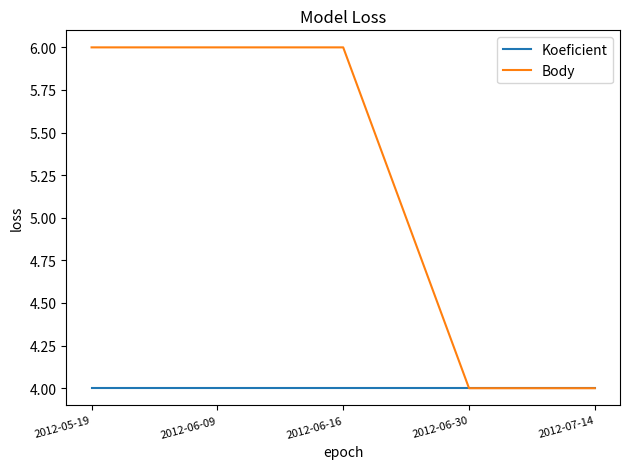

What is the total value across all series at 2012-06-09?

10